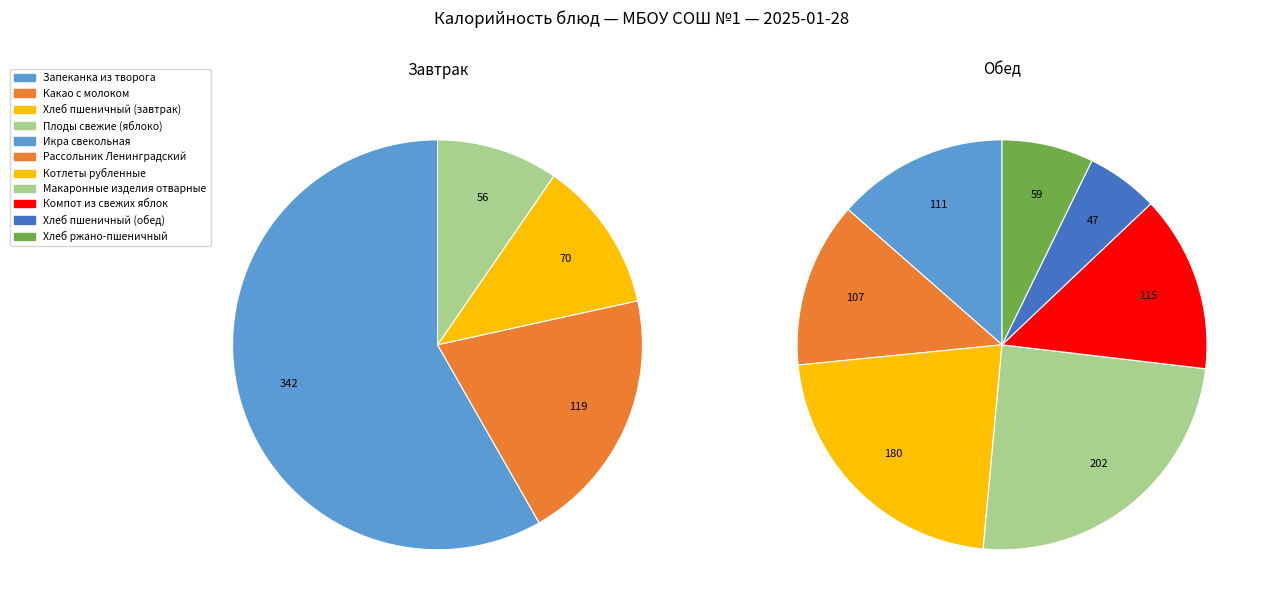

Is Плоды свежие (яблоко) the majority of the pie?

No